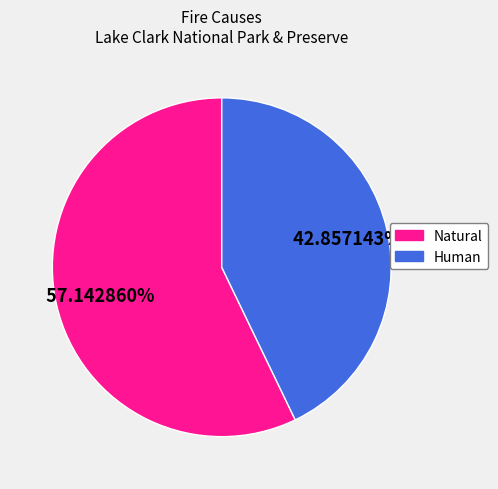

Which category has the biggest portion of the pie?

Natural